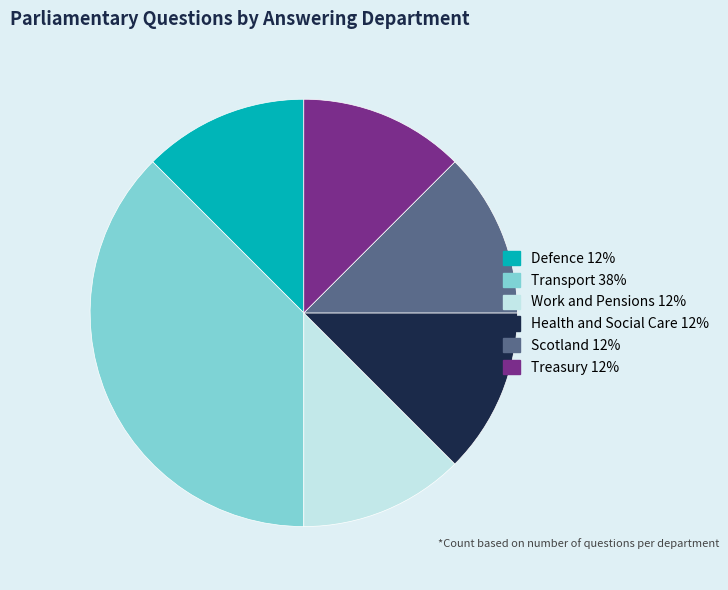

Is there any slice that represents more than half of the pie?

No